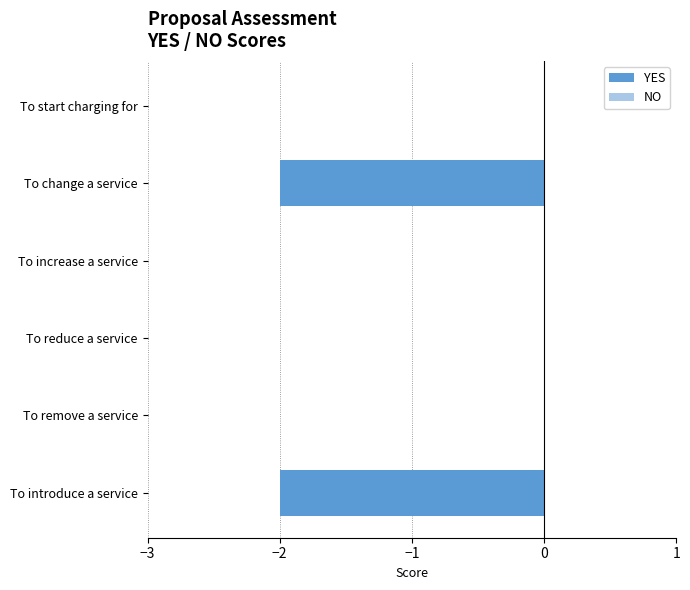

The chart shows a value of 0 at To reduce a service. True or false?

True